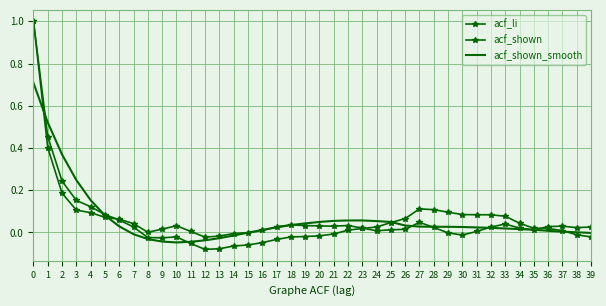

What is the difference between the acf_shown_smooth values at 9 and 0?

0.8